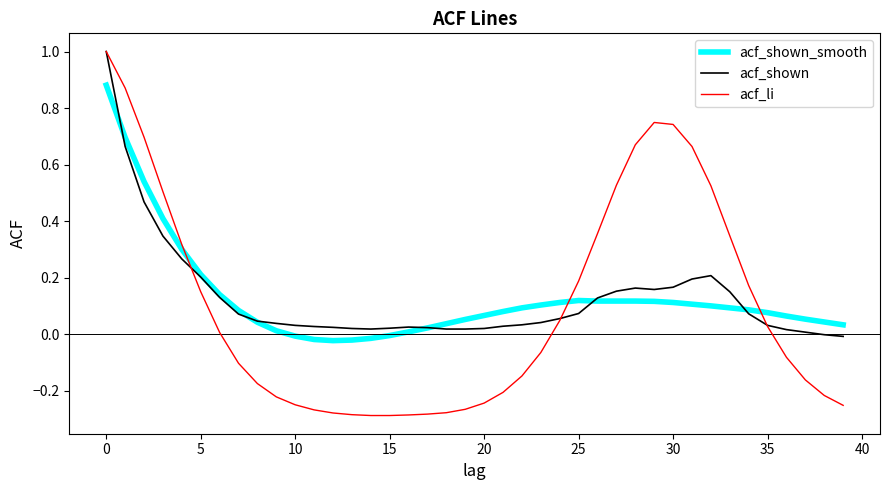

What is the value of the acf_li point at the 5th from the left?

0.3